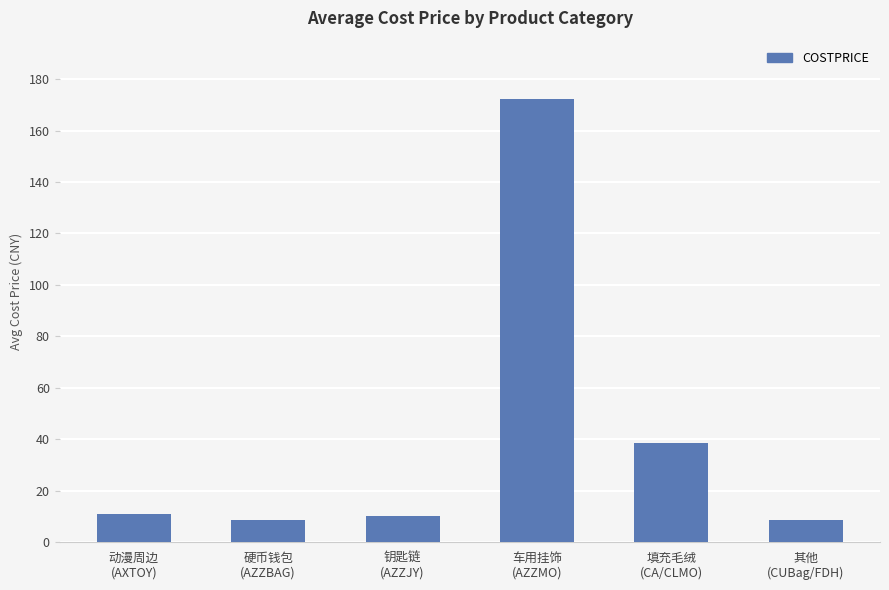

Where does the data first go above 11?

动漫周边
(AXTOY)